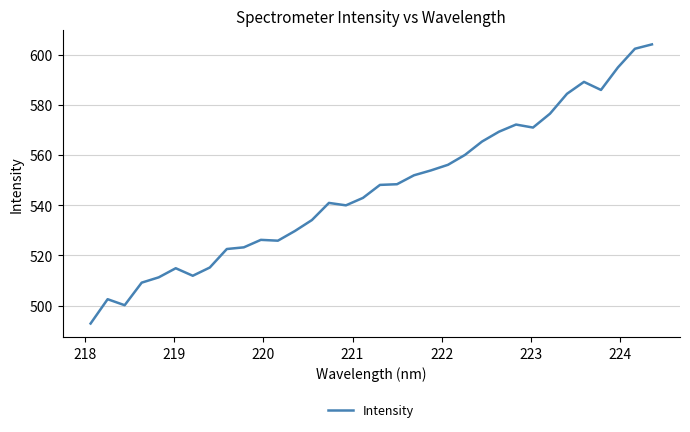

What is the smallest value displayed?

492.8